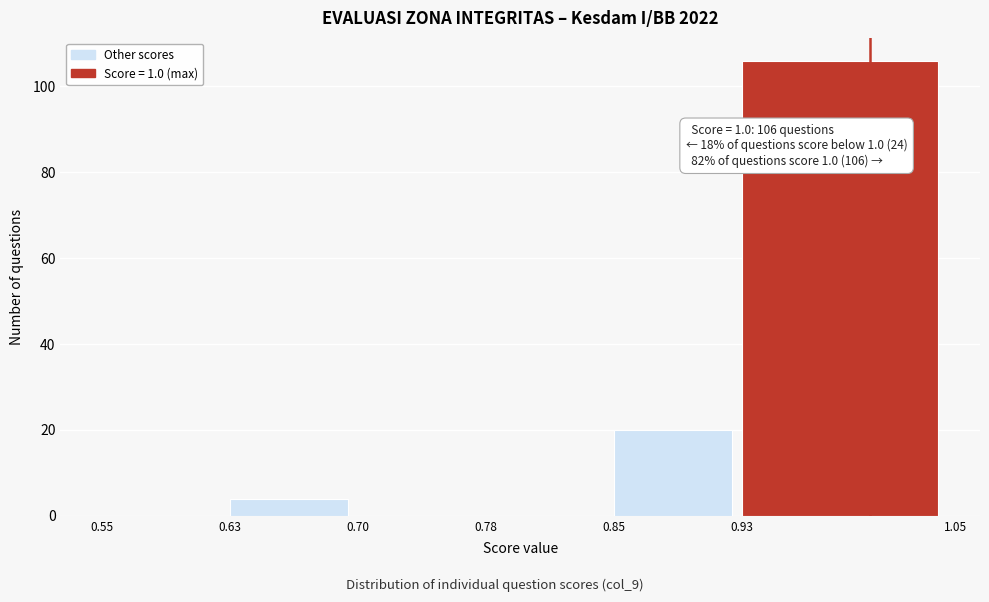

Which range on the x-axis has the tallest bar?

0.93 to 1.05